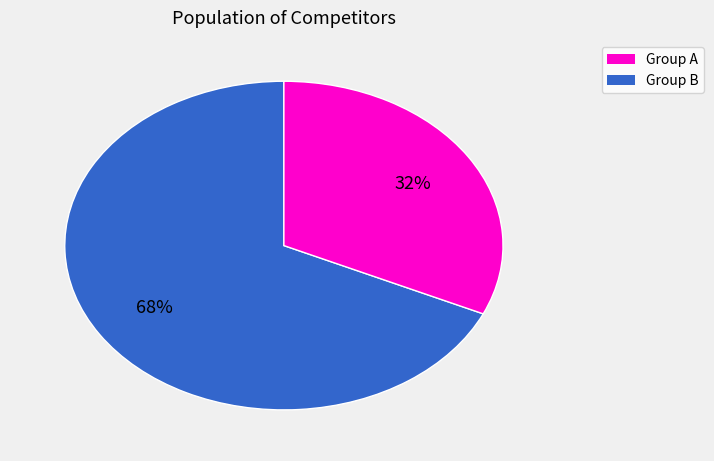

To the nearest percent, what is the average slice percentage?

50%